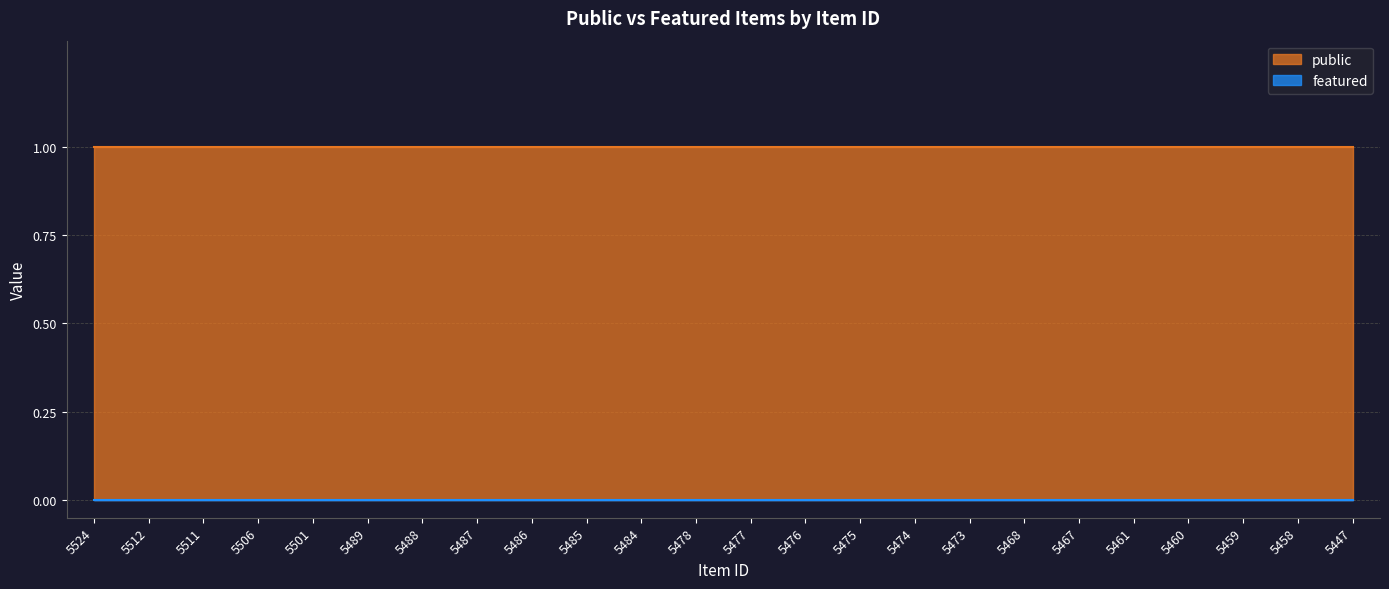

Reading left to right, transcribe all the data shown in this chart.

public: 5524=1	5512=1	5511=1	5506=1	5501=1	5489=1	5488=1	5487=1	5486=1	5485=1	5484=1	5478=1	5477=1	5476=1	5475=1	5474=1	5473=1	5468=1	5467=1	5461=1	5460=1	5459=1	5458=1	5447=1
featured: 5524=0	5512=0	5511=0	5506=0	5501=0	5489=0	5488=0	5487=0	5486=0	5485=0	5484=0	5478=0	5477=0	5476=0	5475=0	5474=0	5473=0	5468=0	5467=0	5461=0	5460=0	5459=0	5458=0	5447=0